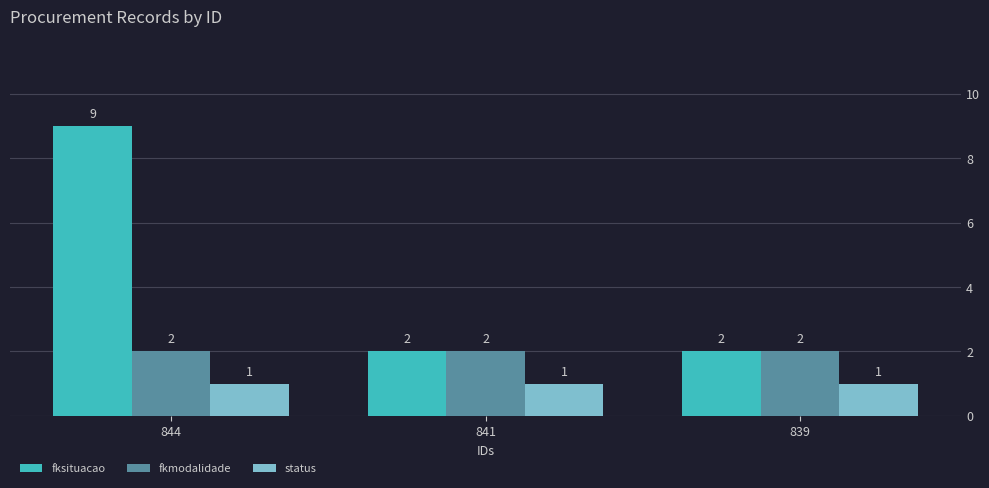

Which series has the largest total across all categories?

fksituacao